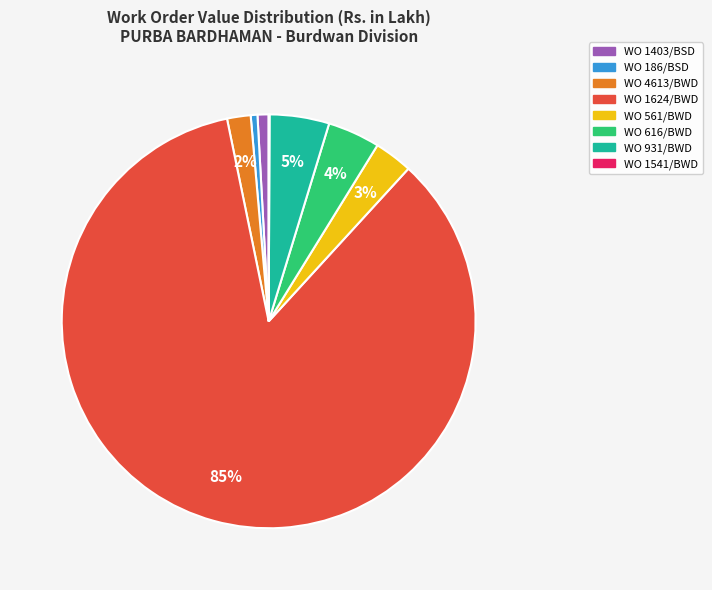

To the nearest percent, what percentage of the pie is WO 931/BWD?

5%